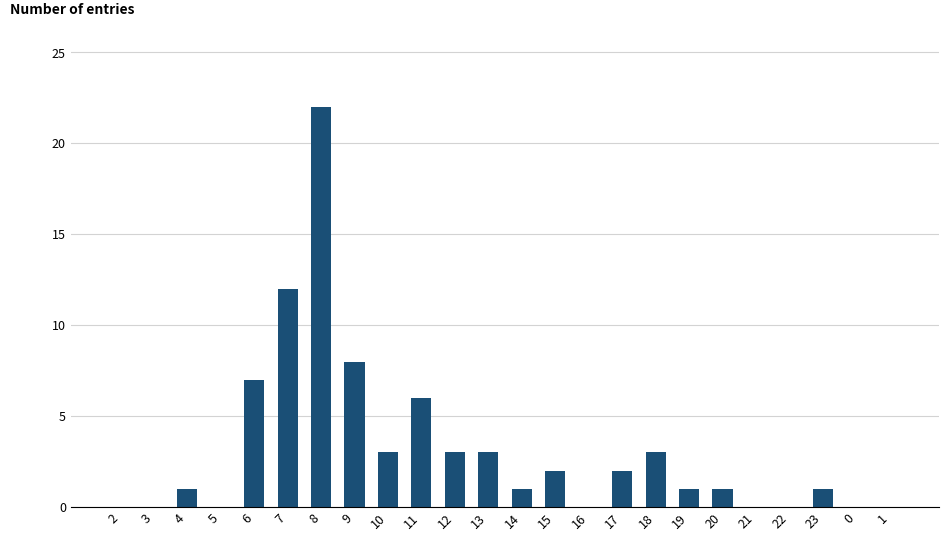

The chart shows a value of -13 at 1. True or false?

False